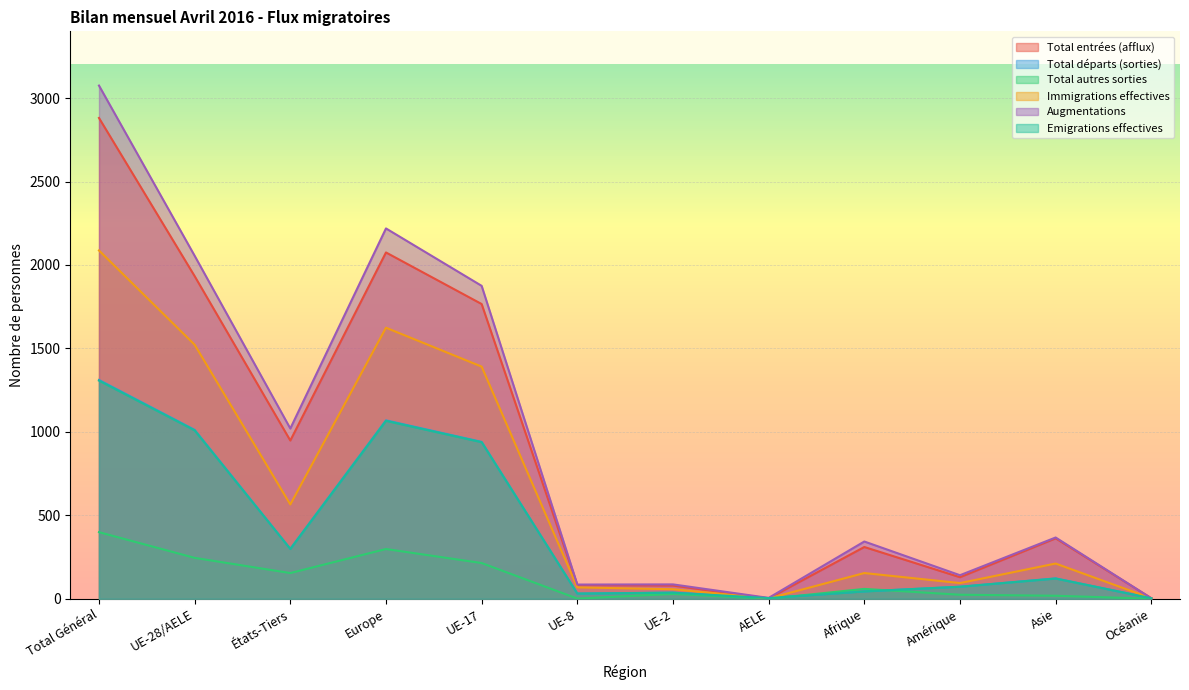

Which label corresponds to the largest value in the chart?

Total Général